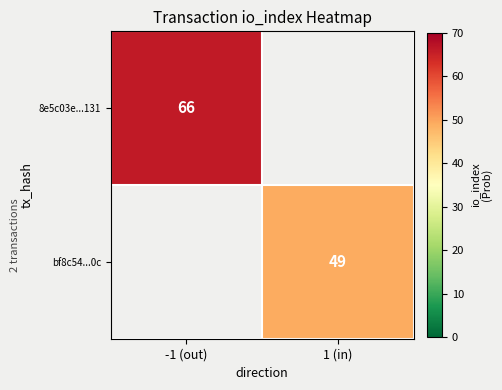

The value of 8e5c03e...131 at -1 (out) is 15. True or false?

False